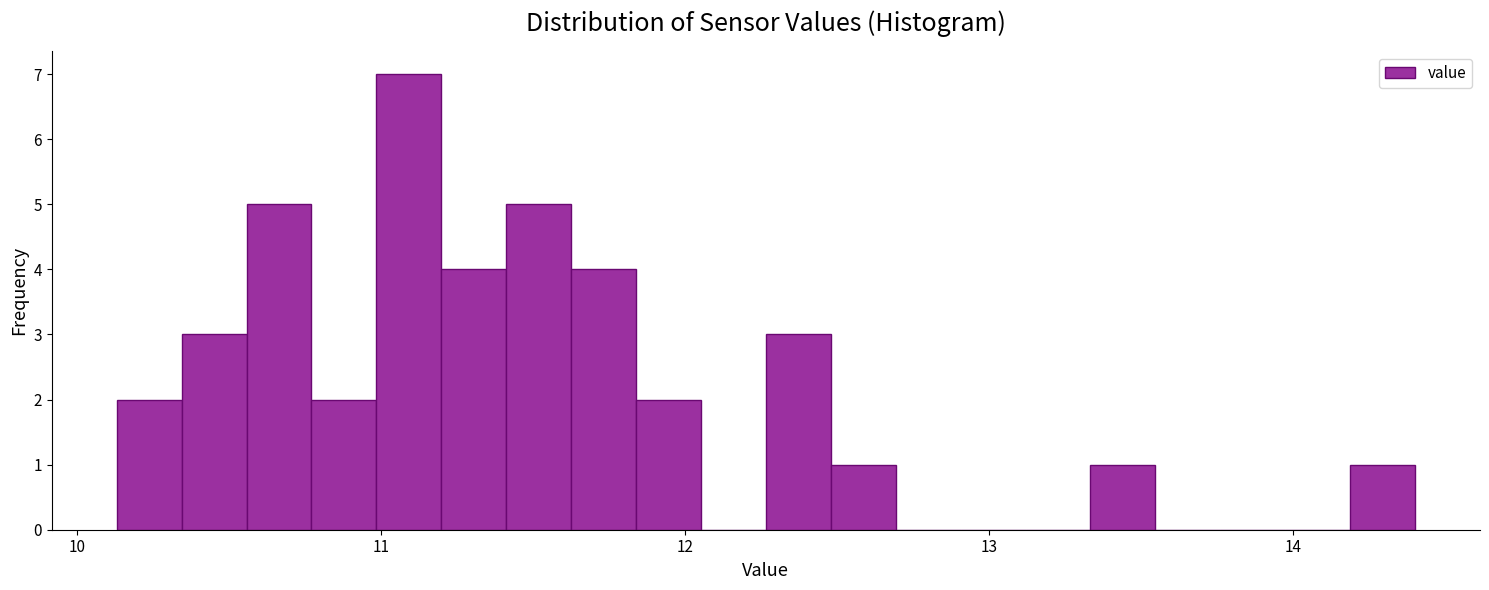

Read against the x-axis, roughly where is the centre of the tallest bar?

11.1